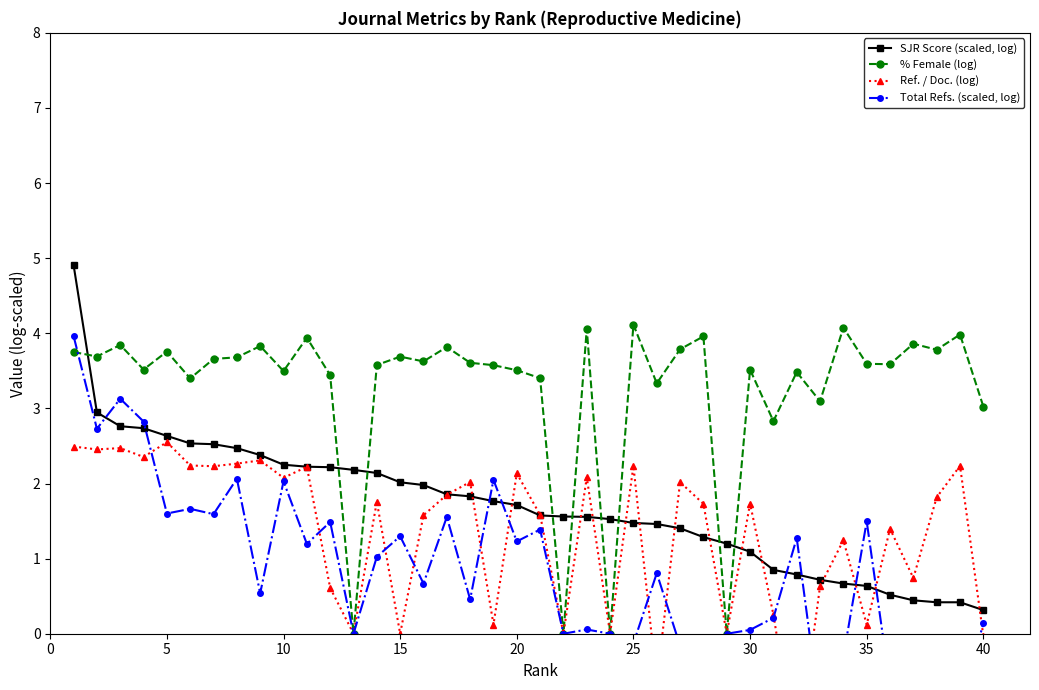

True or false: % Female (log) has more than 2 points higher than both neighbors.

True